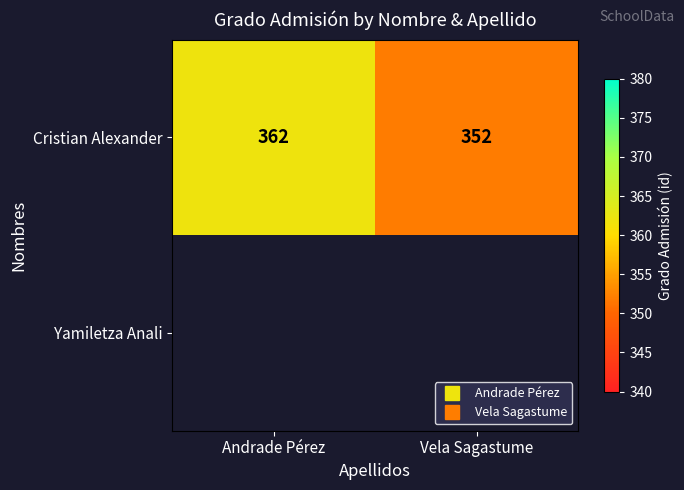

How many values in the Cristian Alexander series are below 362?

1